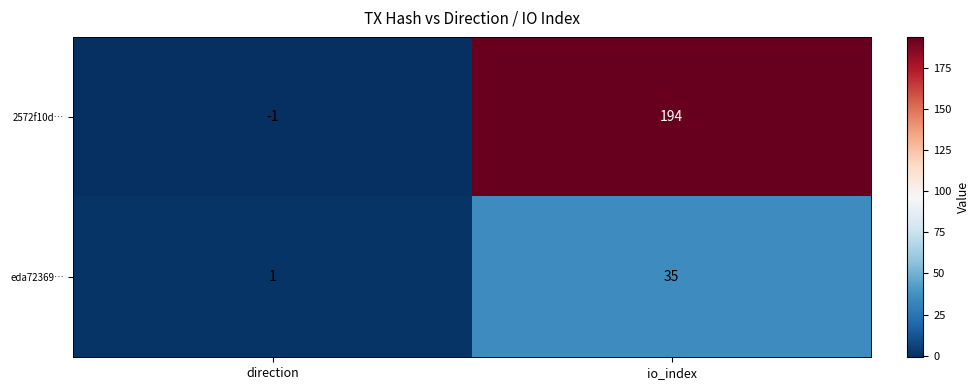

Which label corresponds to the largest value in the chart?

io_index